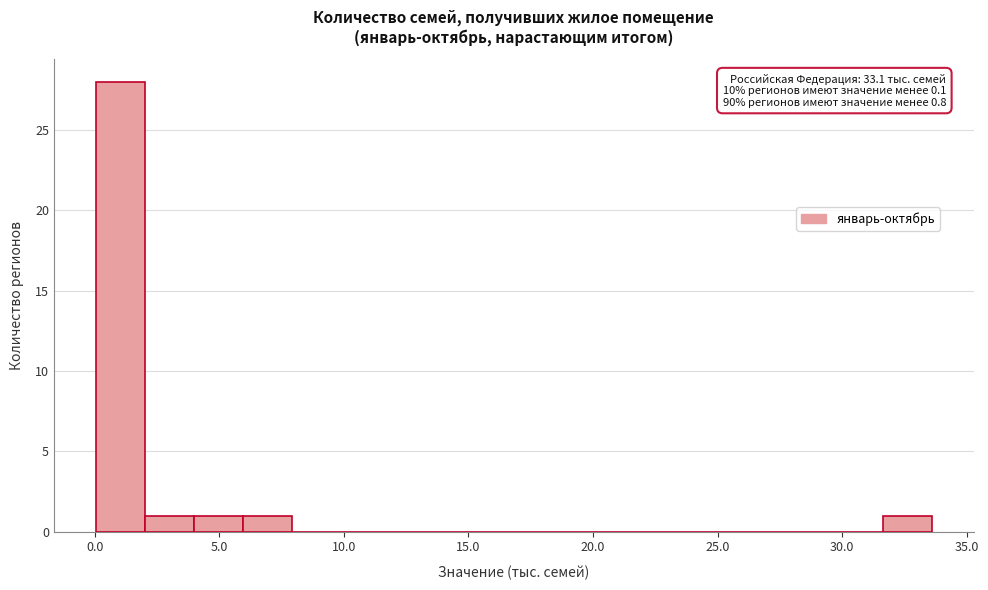

Read against the x-axis, roughly where is the centre of the tallest bar?

1.0